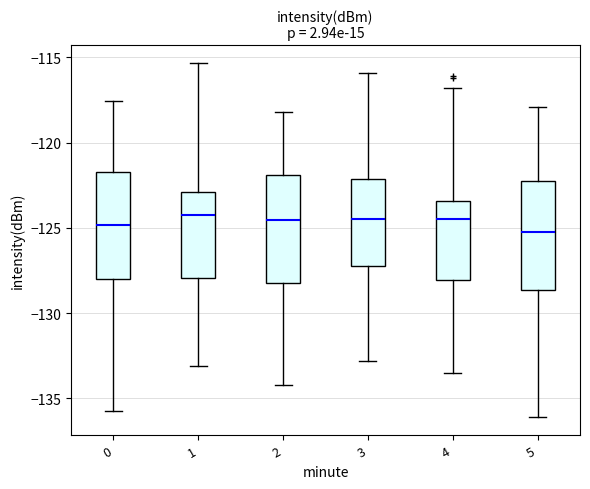

Reading left to right, read every box against the y-axis: the position of its median line, the range the box covers, and the ends of its whiskers. The values are not printed on the chart, so give them approximately, as read against the axis.

0: median -125.0, box -128.0 to -121.5, whiskers -135.5 to -117.5
1: median -124.5, box -128.0 to -123.0, whiskers -133.0 to -115.5
2: median -124.5, box -128.0 to -122.0, whiskers -134.0 to -118.0
3: median -124.5, box -127.0 to -122.0, whiskers -133.0 to -116.0
4: median -124.5, box -128.0 to -123.5, whiskers -133.5 to -117.0
5: median -125.0, box -128.5 to -122.5, whiskers -136.0 to -118.0